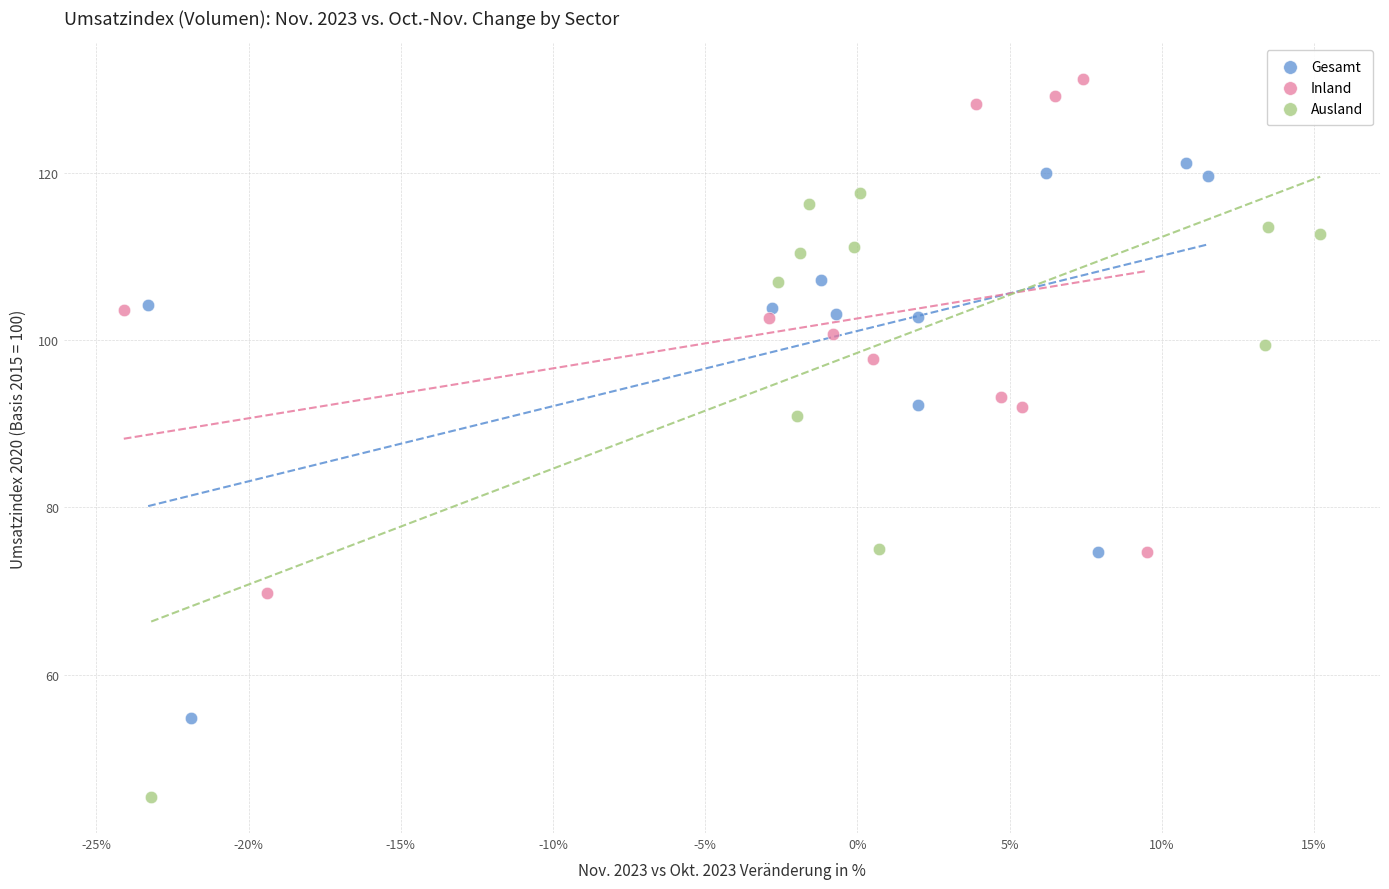

Which series reaches the minimum Y coordinate?

Ausland